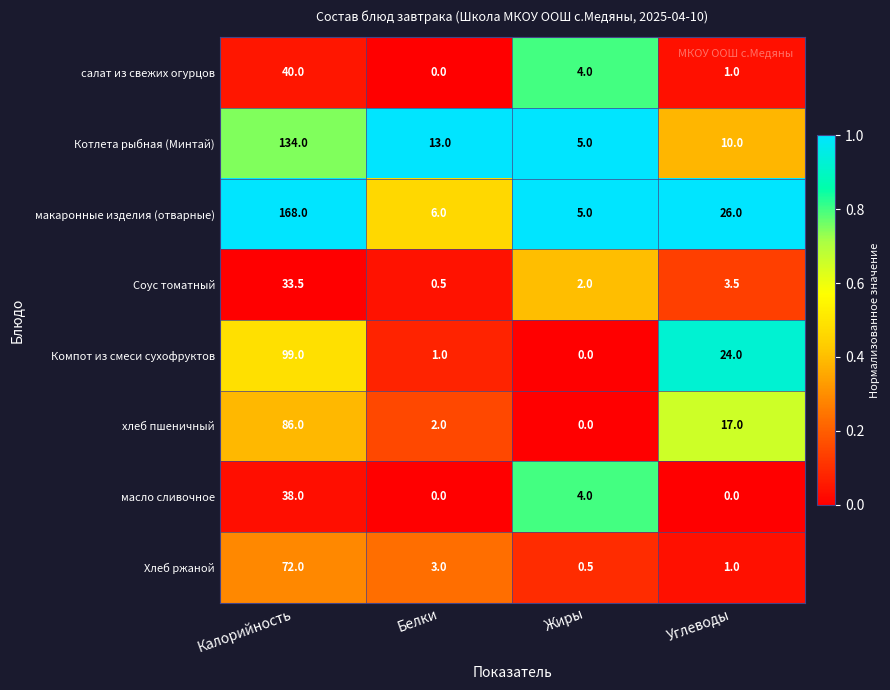

Is it true that макаронные изделия (отварные) equals 2.7 at Жиры?

False